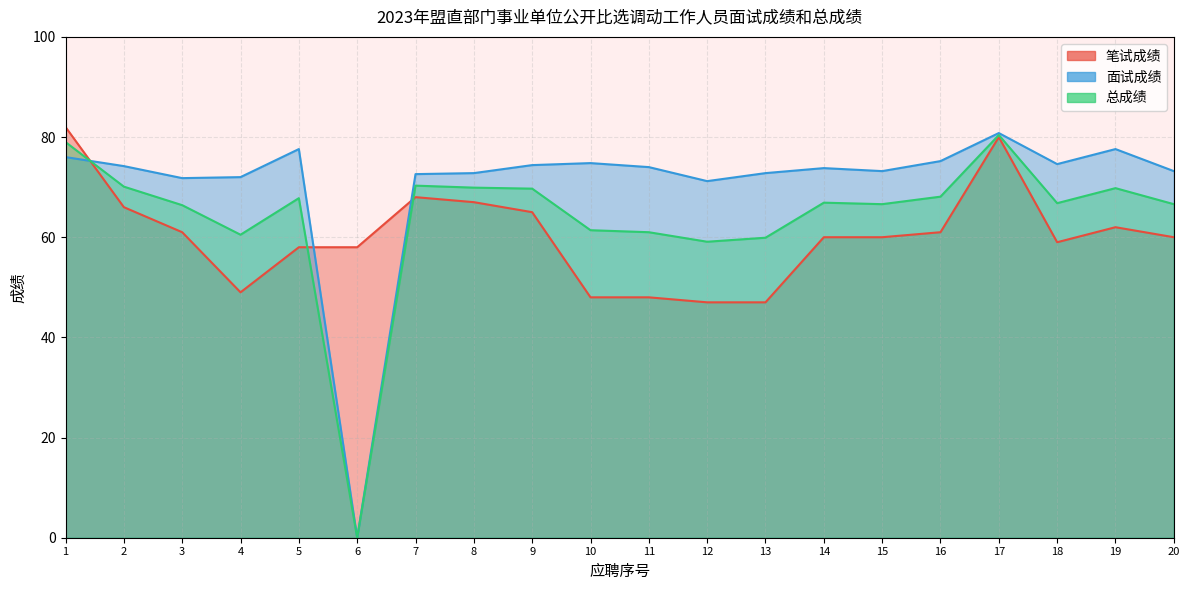

What is the highest value of the 笔试成绩 series?

82.0